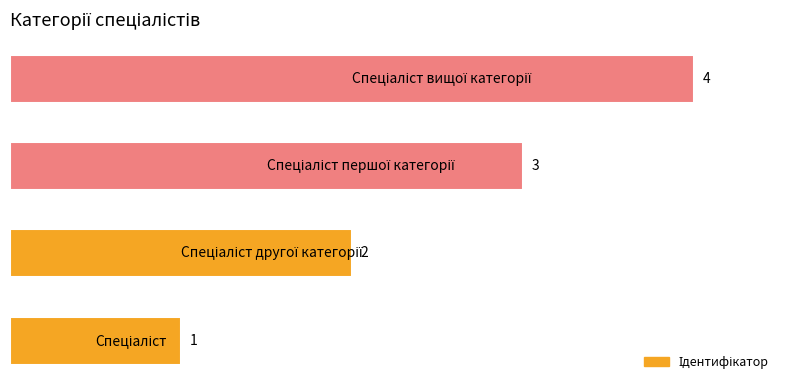

How many data points are less than 3?

2